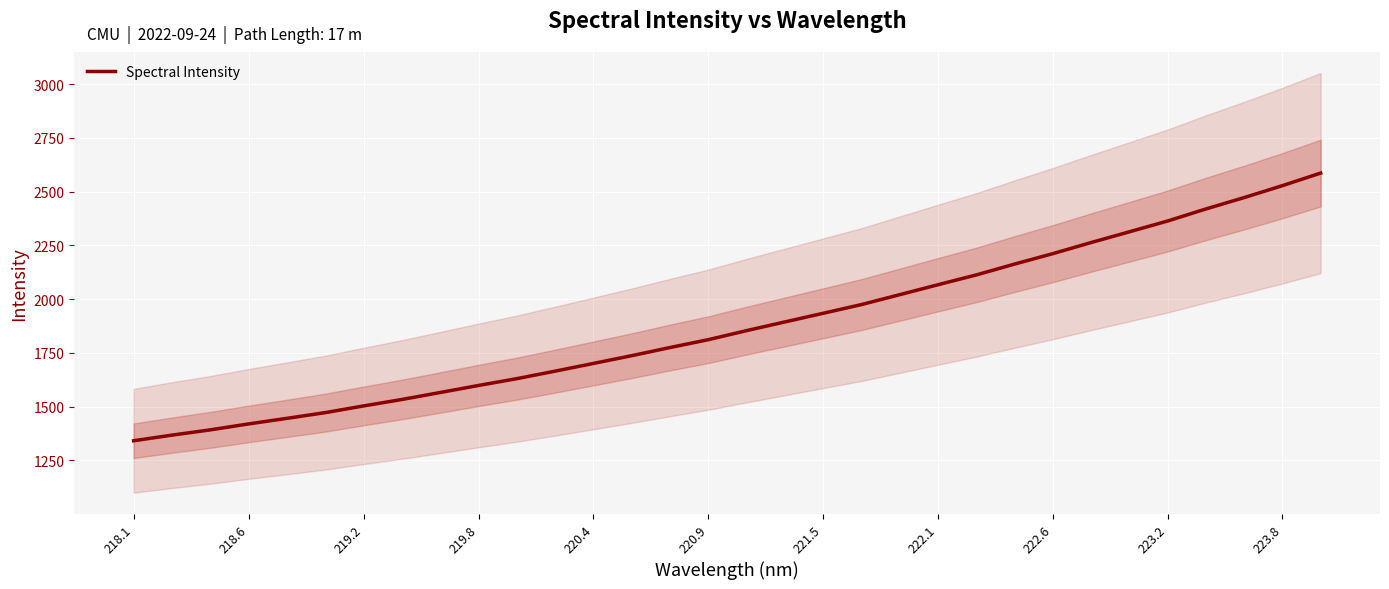

What is the difference between the maximum and minimum values?

1245.1